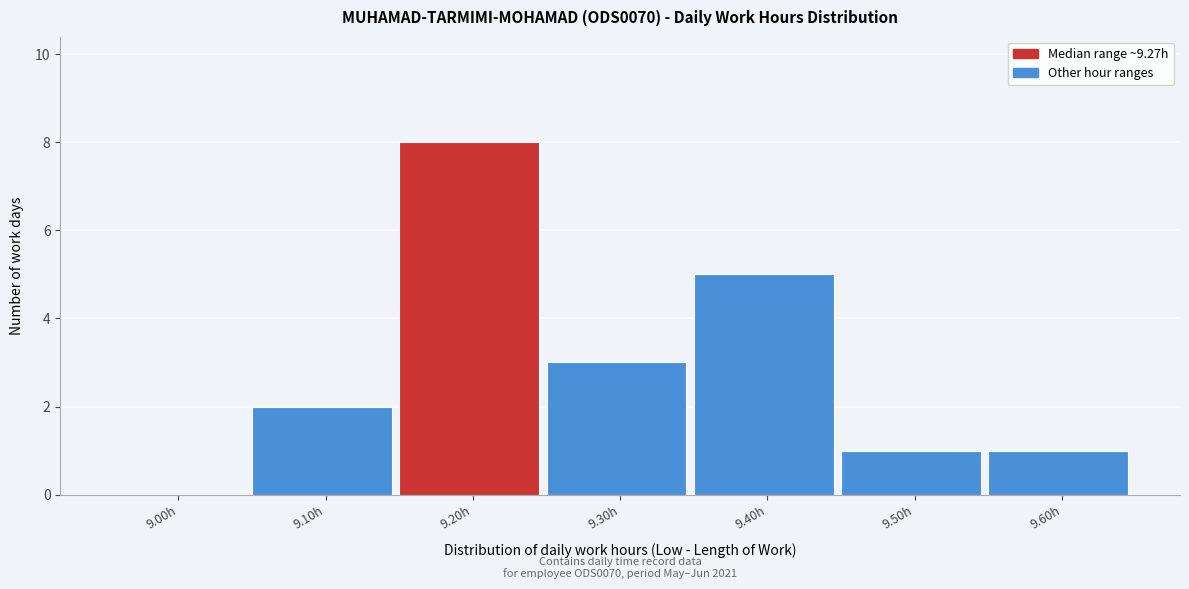

Reading left to right, transcribe all the data shown in this chart.

9.00h=0	9.10h=2	9.20h=8	9.30h=3	9.40h=5	9.50h=1	9.60h=1